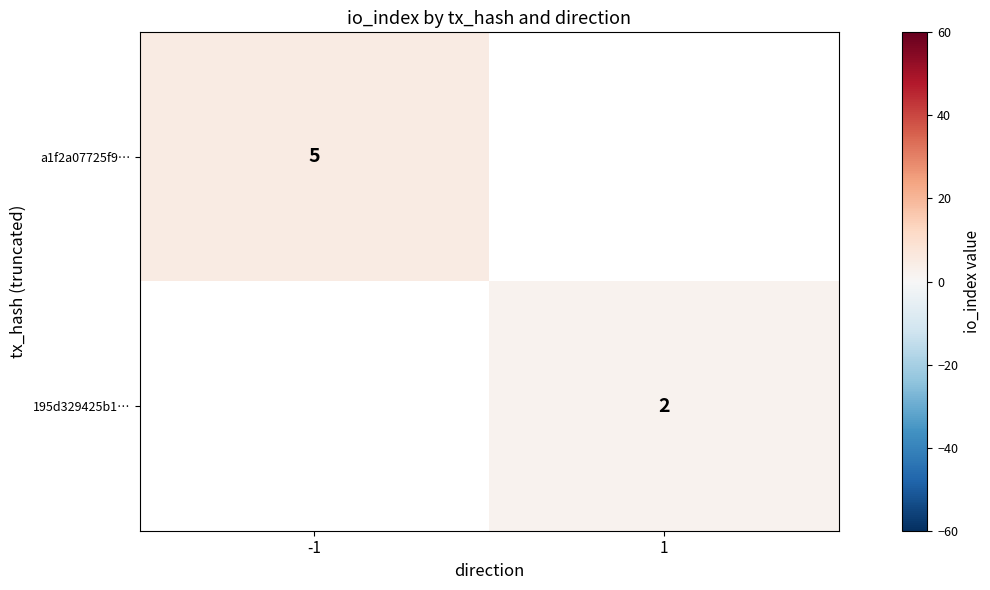

The value of a1f2a07725f9… at -1 is 5. True or false?

True